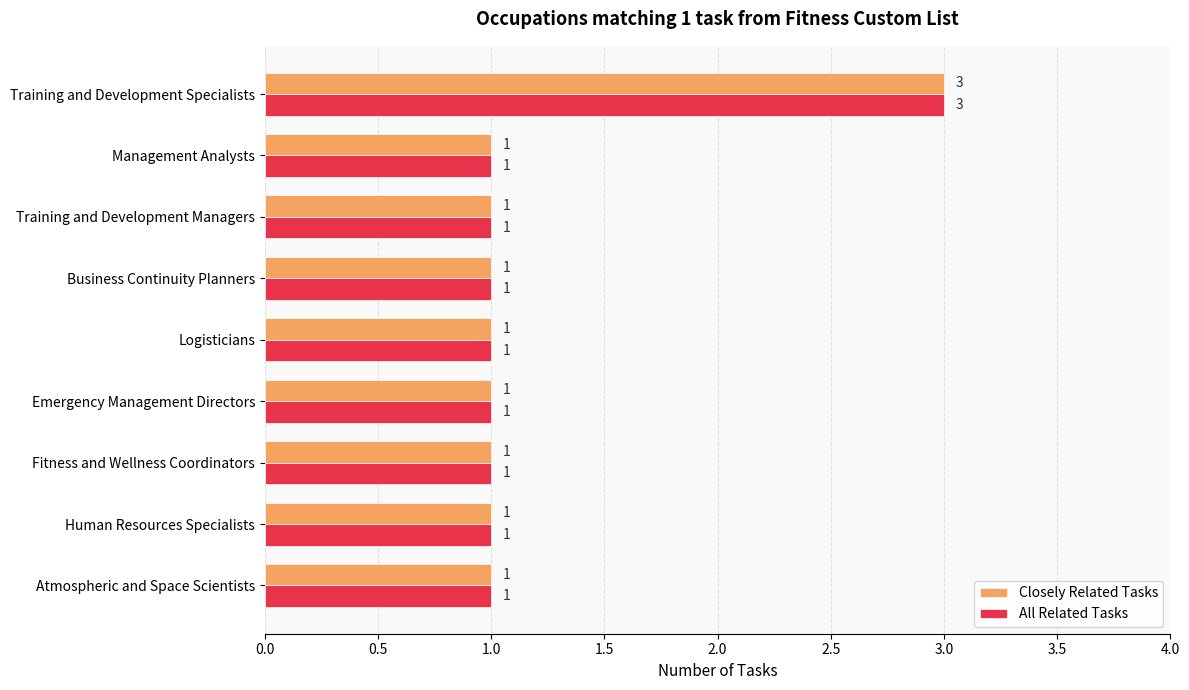

How many All Related Tasks values are between 1 and 2?

8